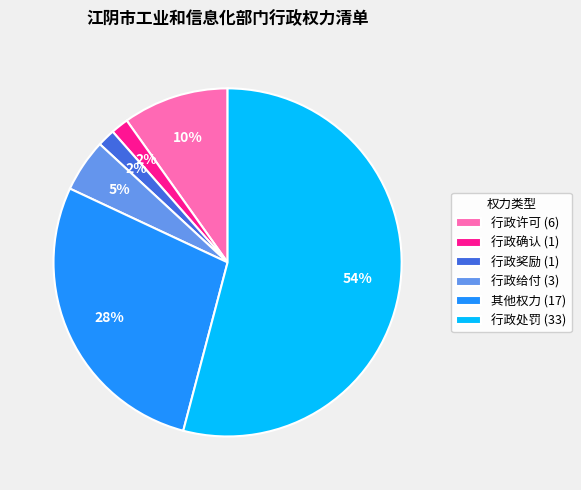

To the nearest percent, what is the combined percentage of 其他权力 (17) and 行政许可 (6)?

38%